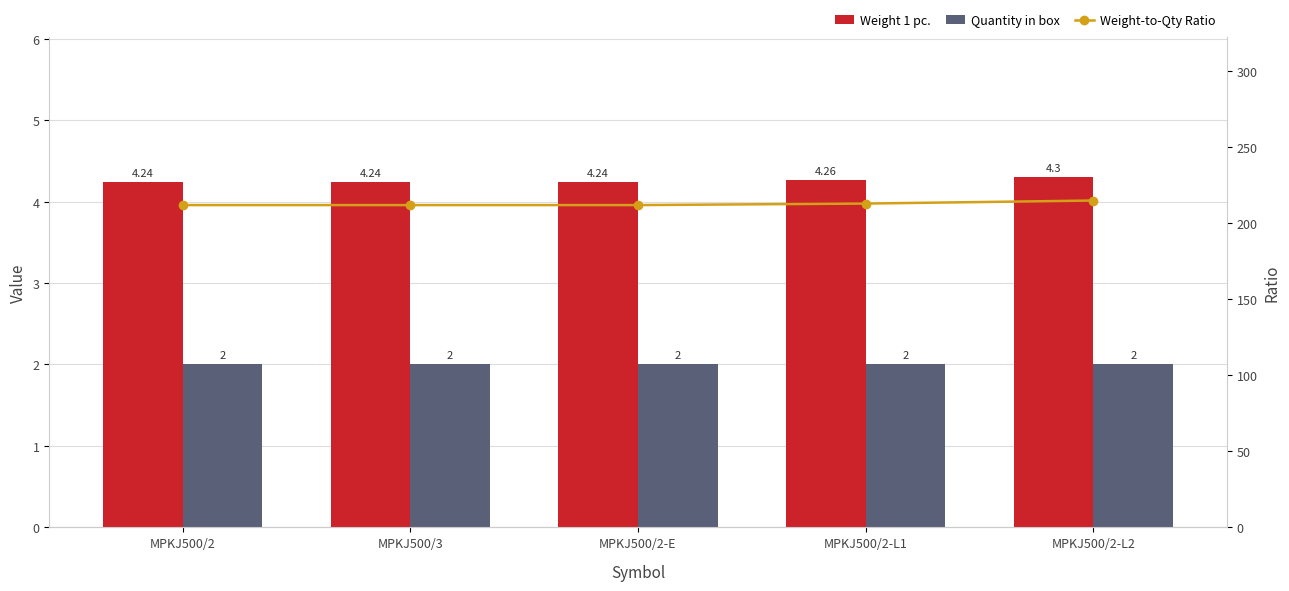

Which series has the largest total across all categories?

Weight-to-Qty Ratio